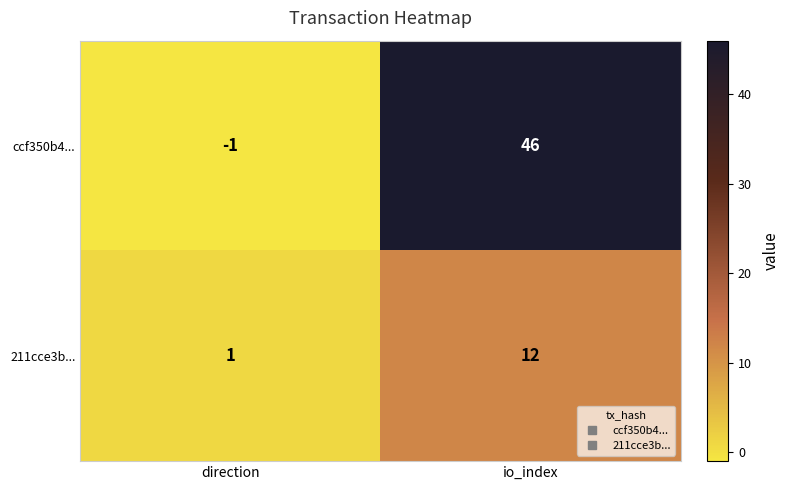

What is the sum of all 211cce3b... values?

13